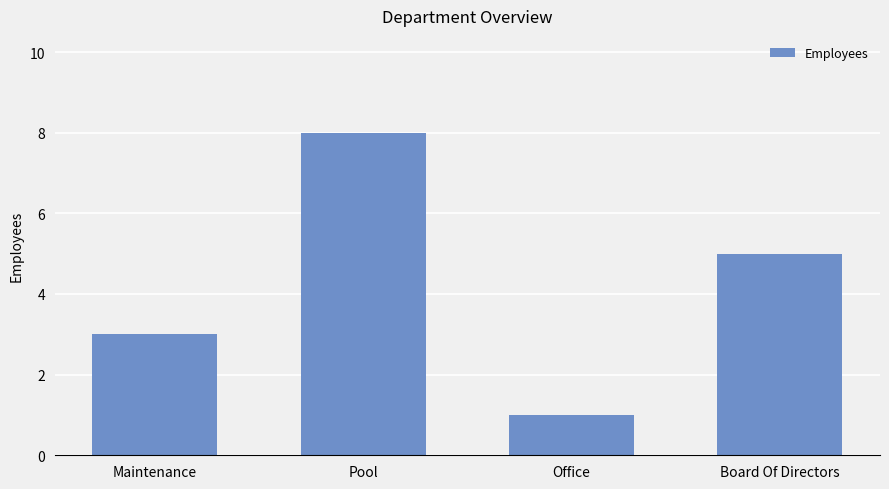

List the labels in order of value, largest first.

Pool, Board Of Directors, Maintenance, Office